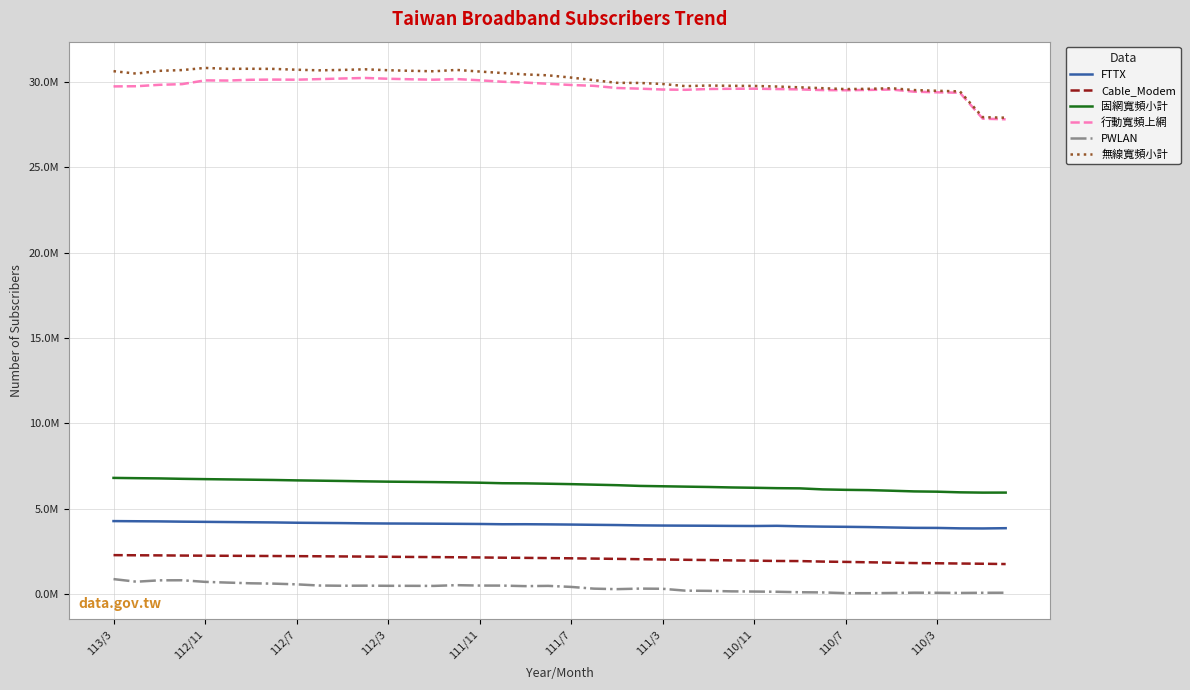

Does the chart have visible grid lines?

Yes